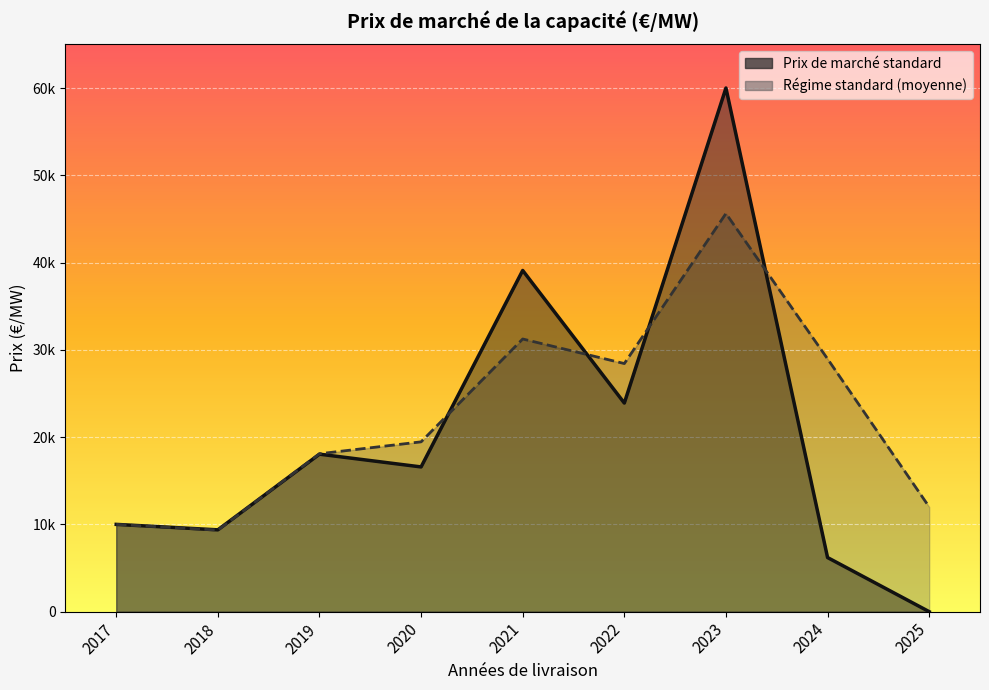

At which category does the chart reach its peak across all series?

2023